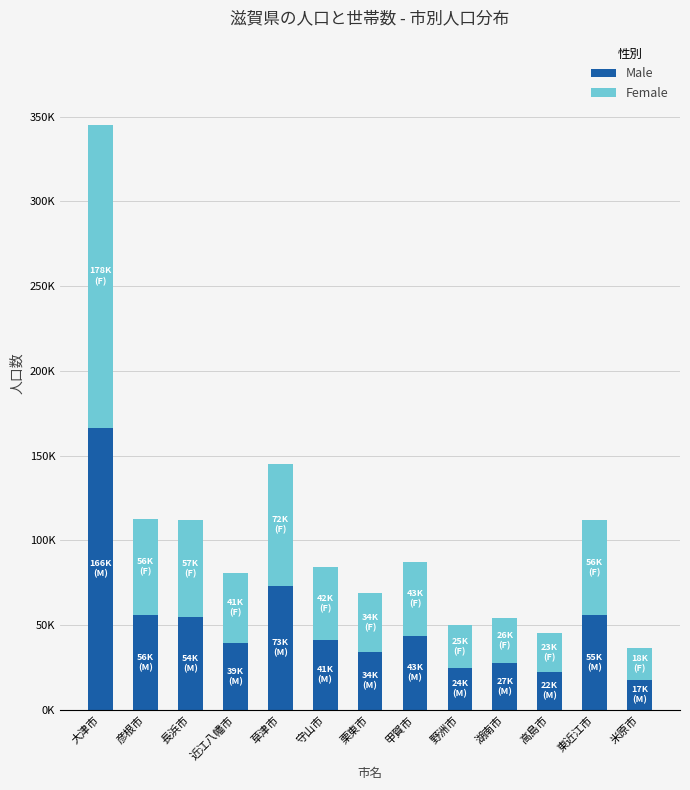

Read the Male value at 長浜市.

54712